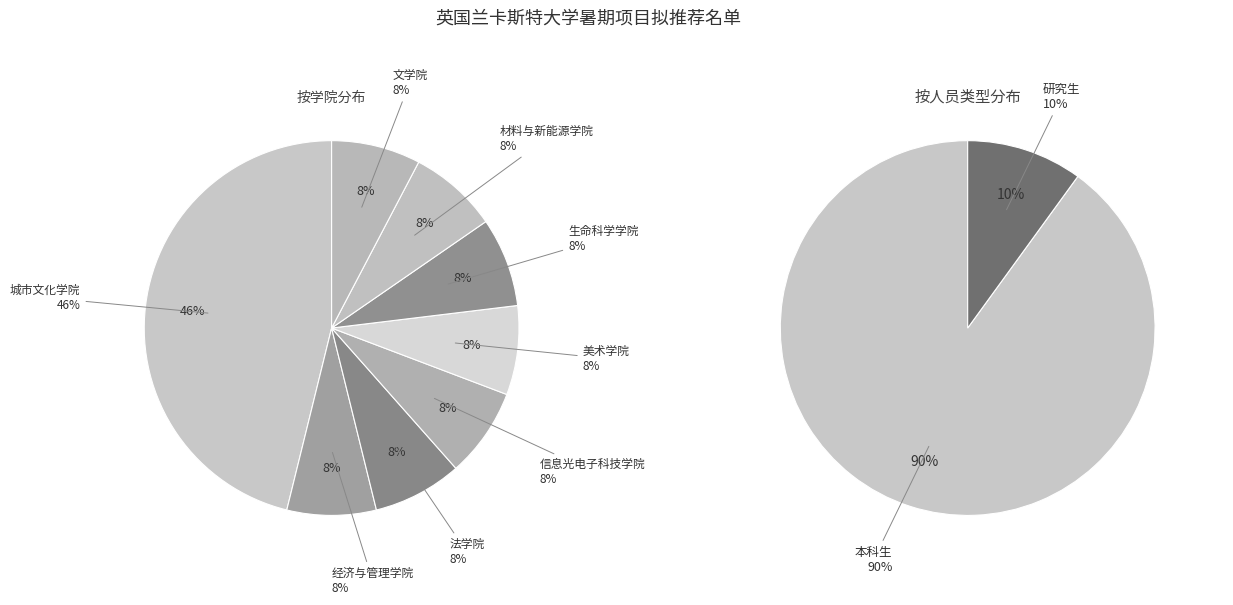

Is there a majority slice in this chart?

Yes